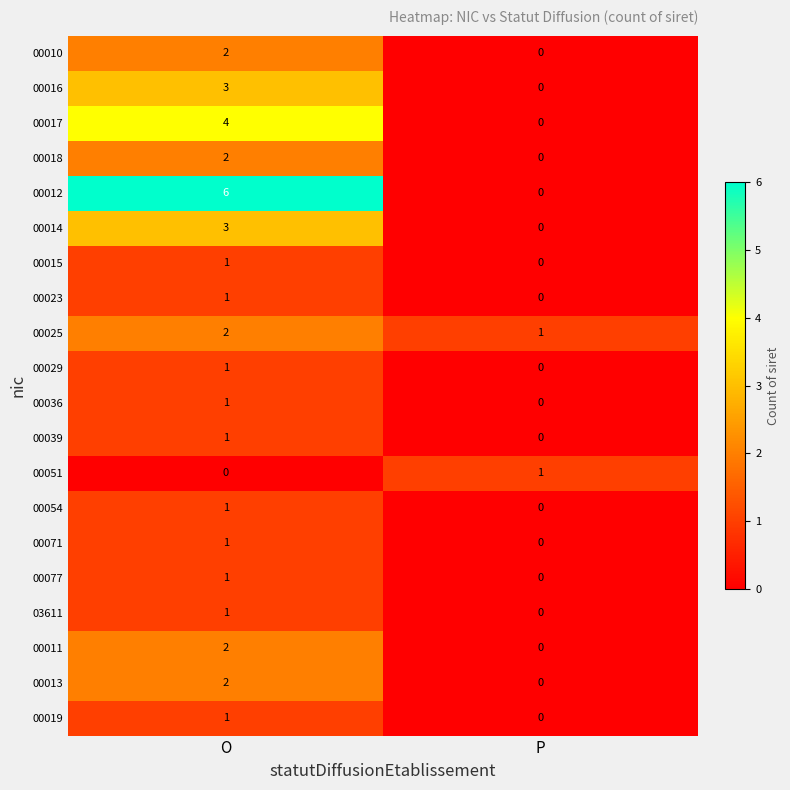

List the labels in order of 00015 value, largest first.

O, P